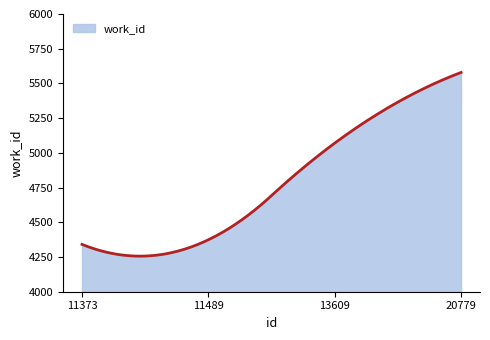

How many lines are shown in the chart?

1